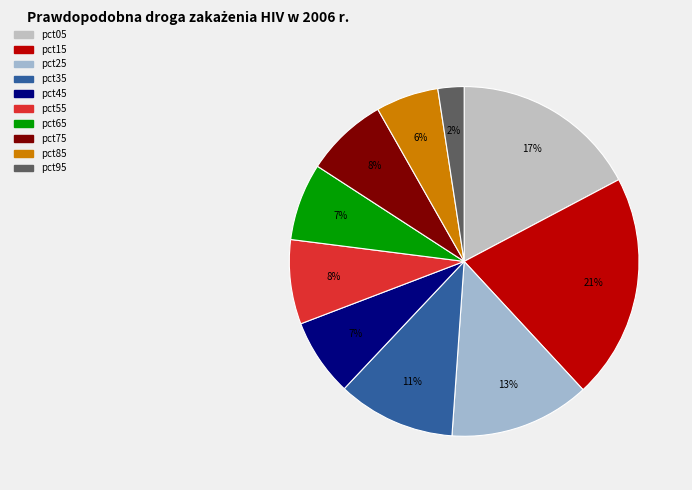

To the nearest percent, what percentage of the pie is pct15?

21%